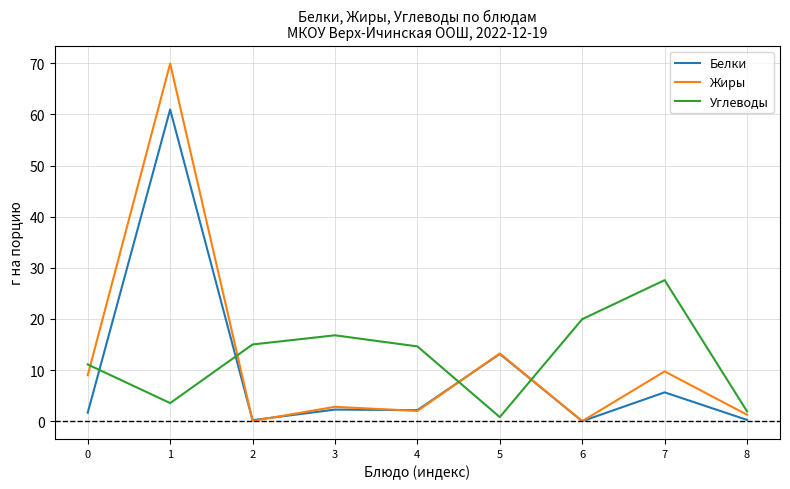

Rank the series by their maximum value, from highest to lowest.

Жиры, Белки, Углеводы